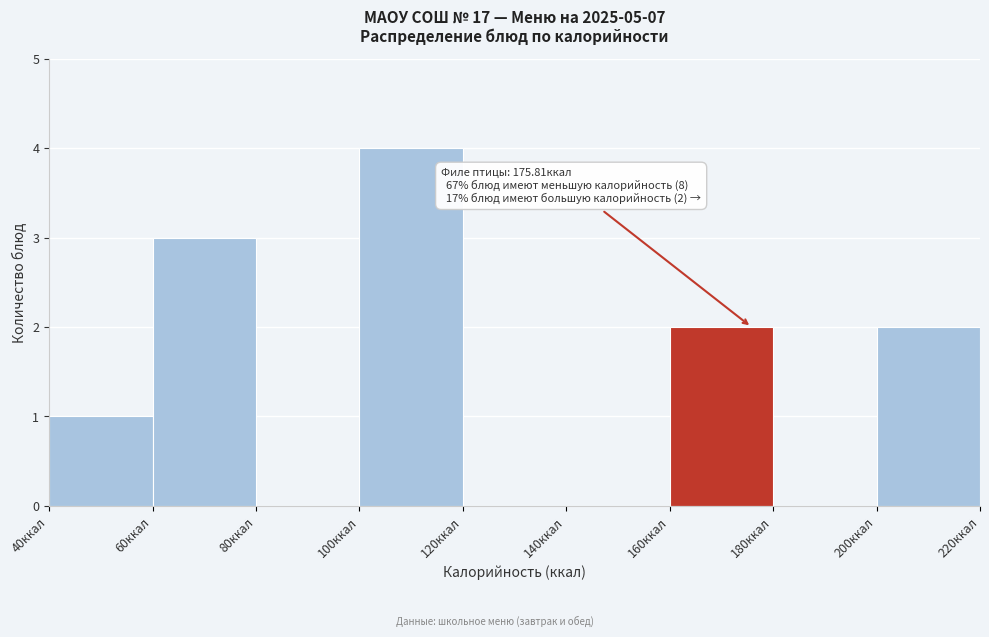

Over which range of the x-axis is the bar tallest?

100 to 120